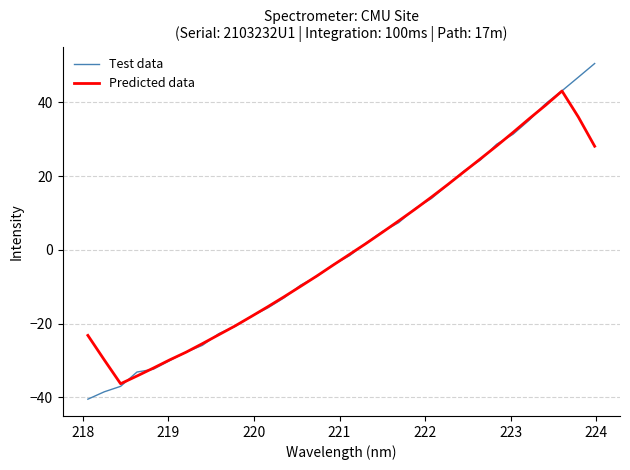

True or false: Test data and Predicted data cross at least once.

True